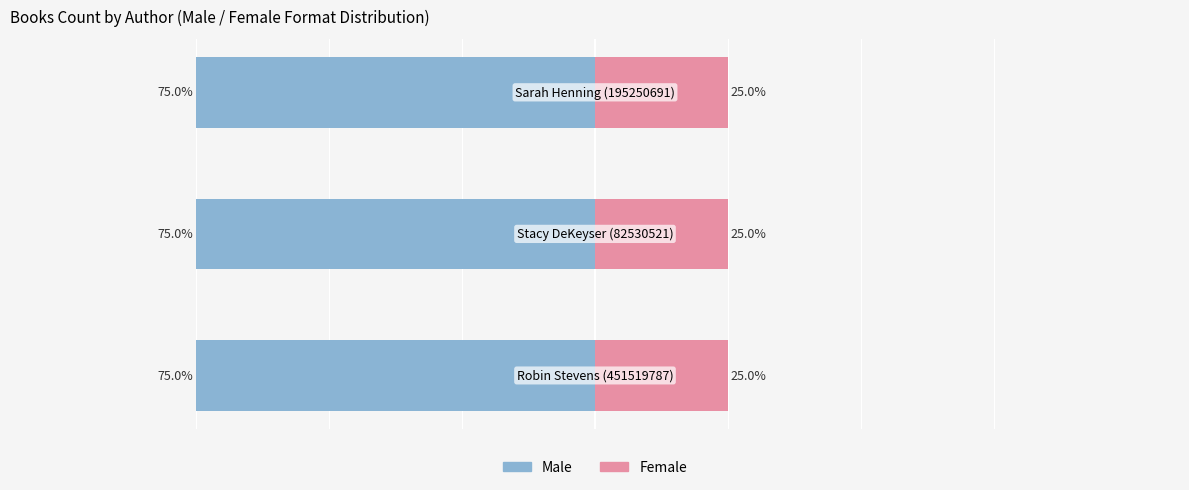

At which category does the chart reach its peak across all series?

Robin Stevens (451519787)